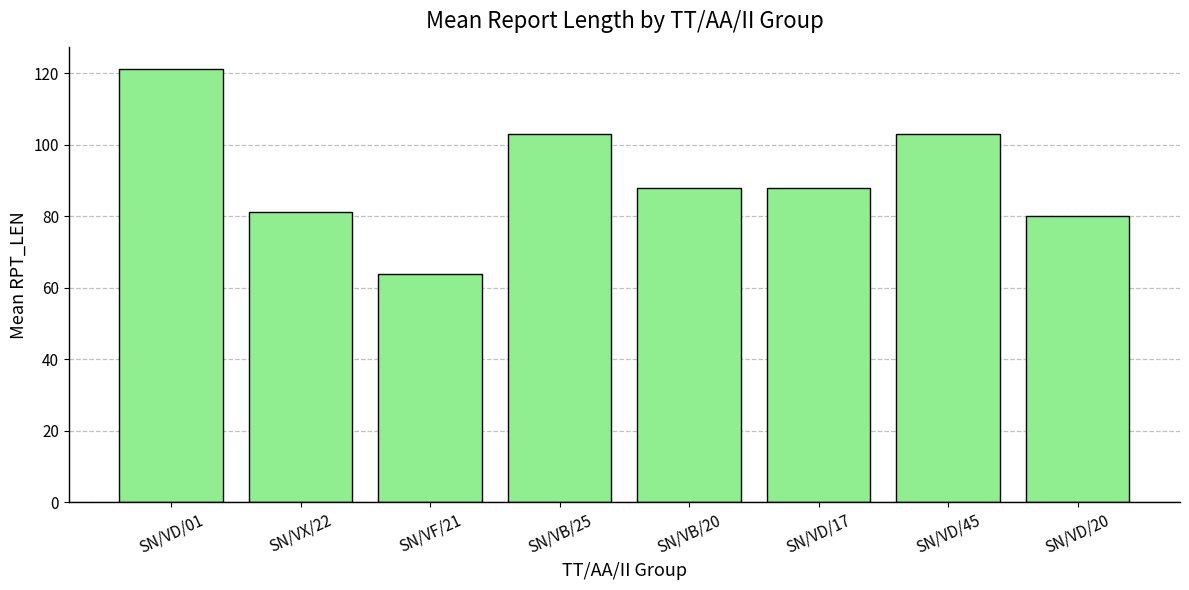

What is the change in value from SN/VB/25 to SN/VD/17?

-15.2